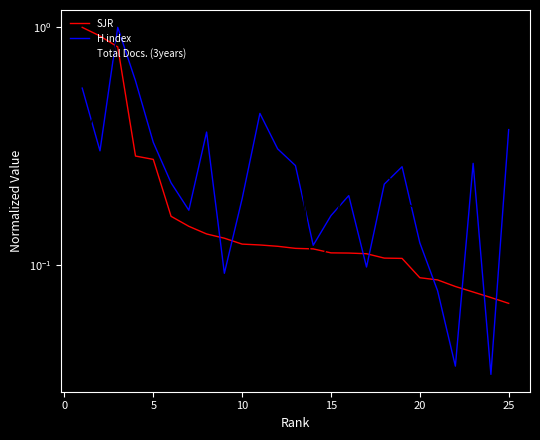

The value of SJR at 10 is 0.2. True or false?

False